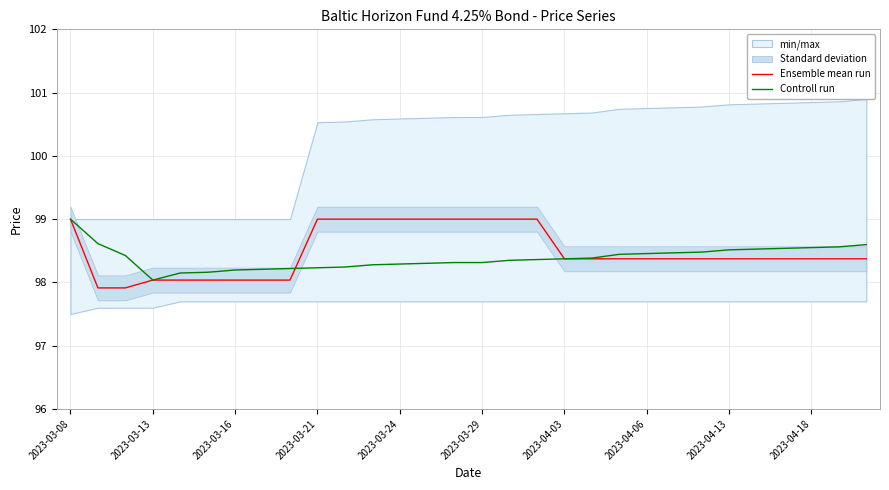

The value of Controll run at 2023-03-13 is 98.0. True or false?

True